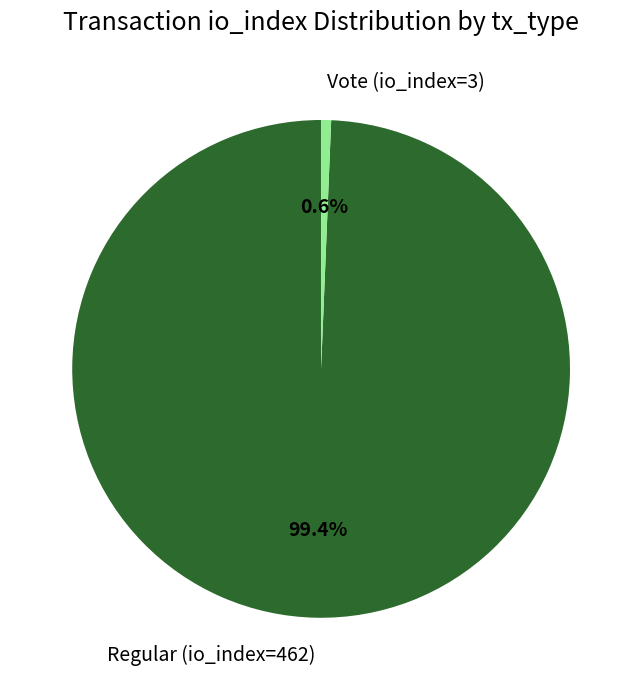

To the nearest percent, what is the average slice percentage?

50%